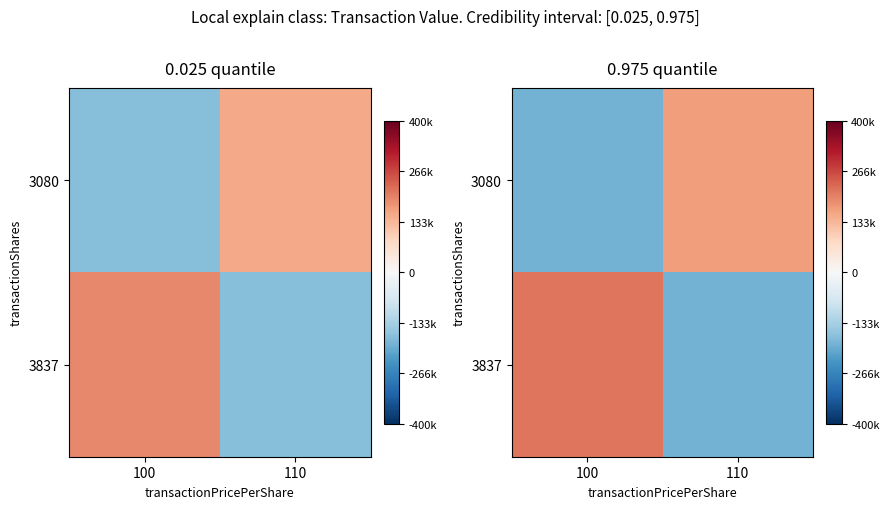

Rank the series at 110 from lowest to highest value.

3837, 3080